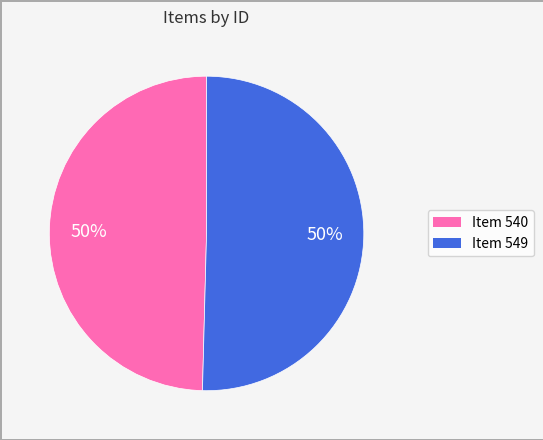

The Item 540 slice represents 44% of the pie. True or false?

False